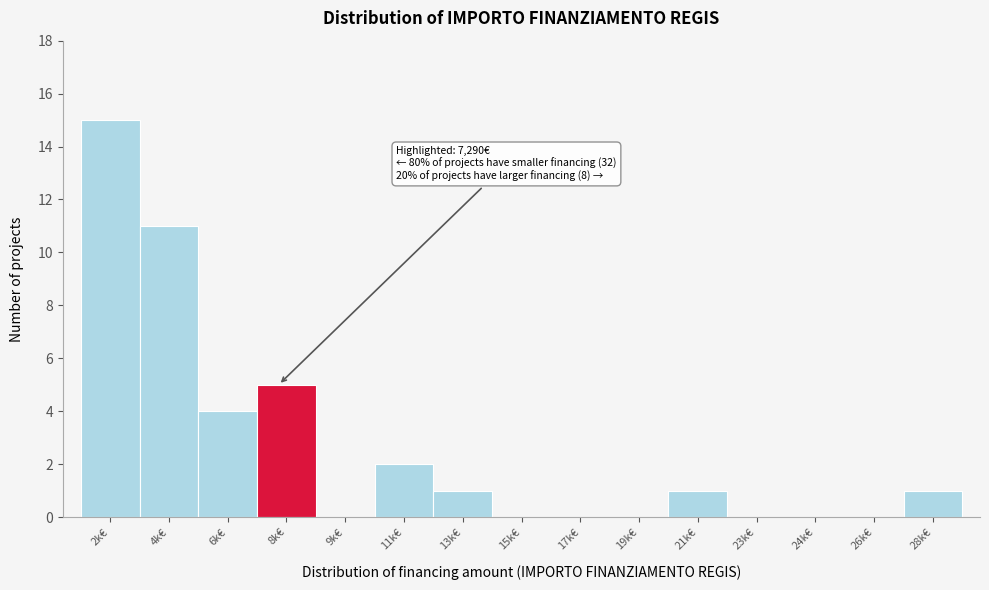

Reading right to left, what are all the values shown in this chart?

28k€=1	26k€=0	24k€=0	23k€=0	21k€=1	19k€=0	17k€=0	15k€=0	13k€=1	11k€=2	9k€=0	8k€=5	6k€=4	4k€=11	2k€=15